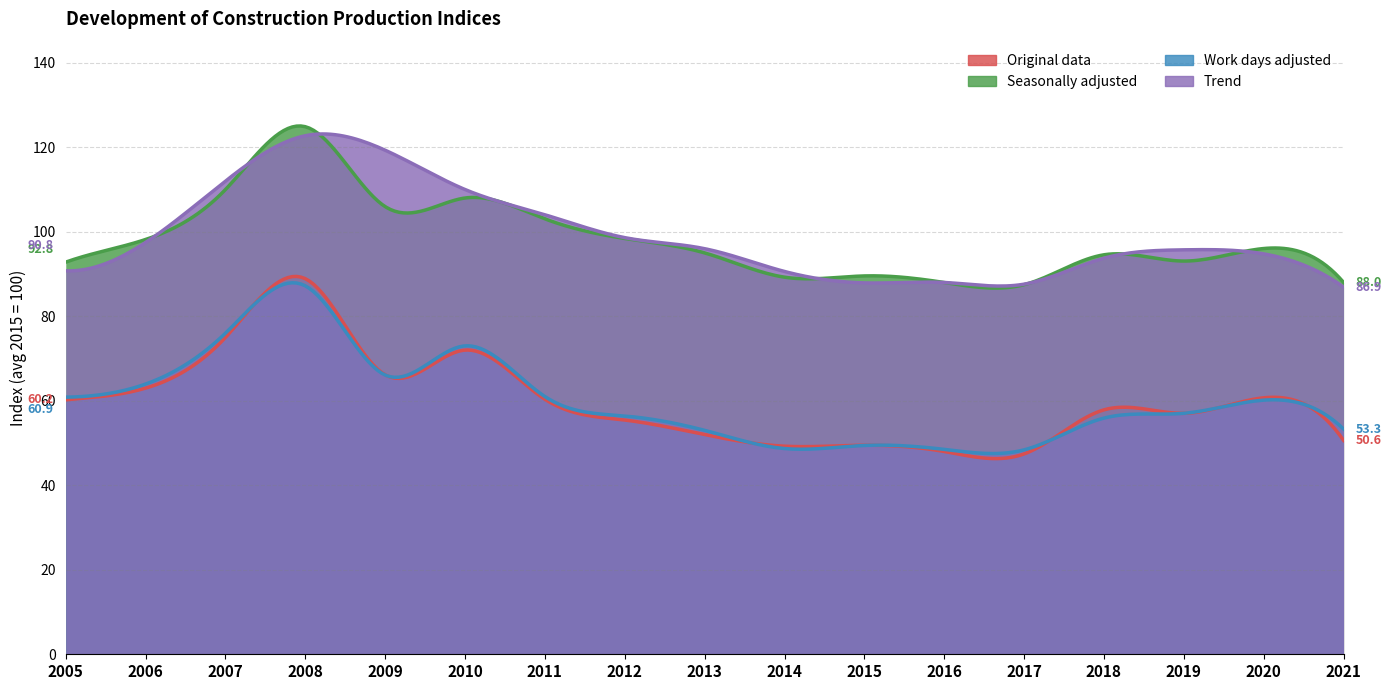

List the labels in order of Trend value, smallest first.

2021, 2017, 2015, 2016, 2014, 2005, 2018, 2020, 2019, 2013, 2006, 2012, 2011, 2010, 2007, 2009, 2008